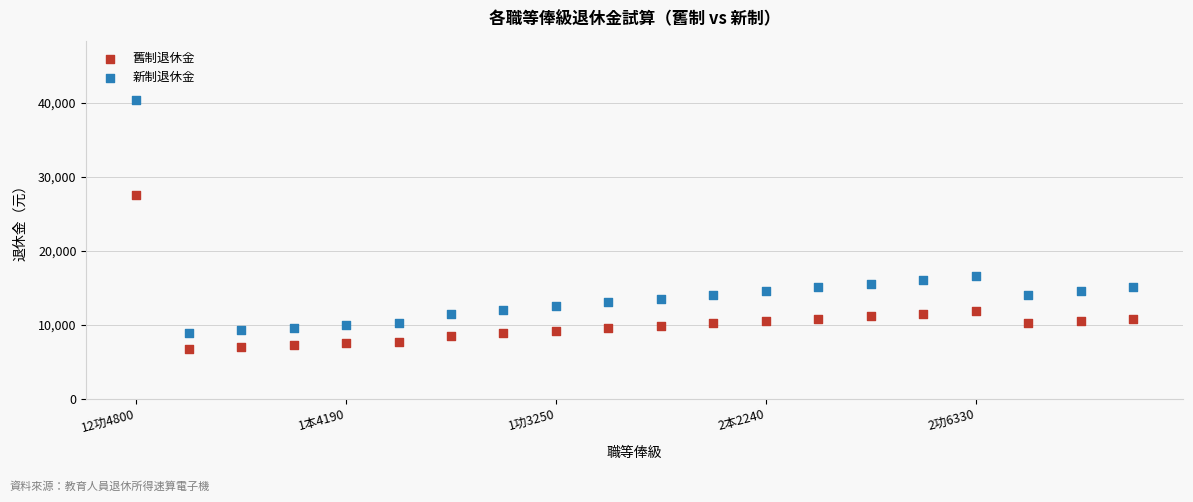

Which series reaches the maximum Y coordinate?

新制退休金